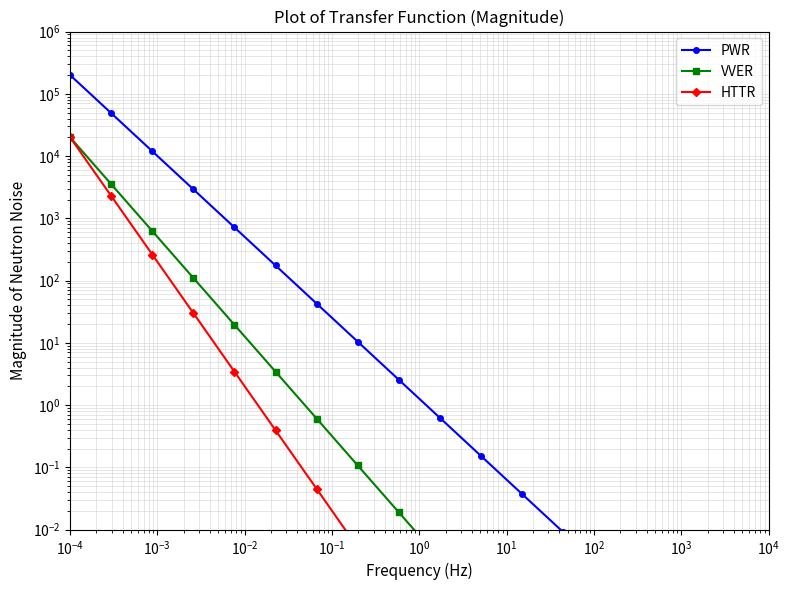

At how many categories does at least one series exceed 157778?

1